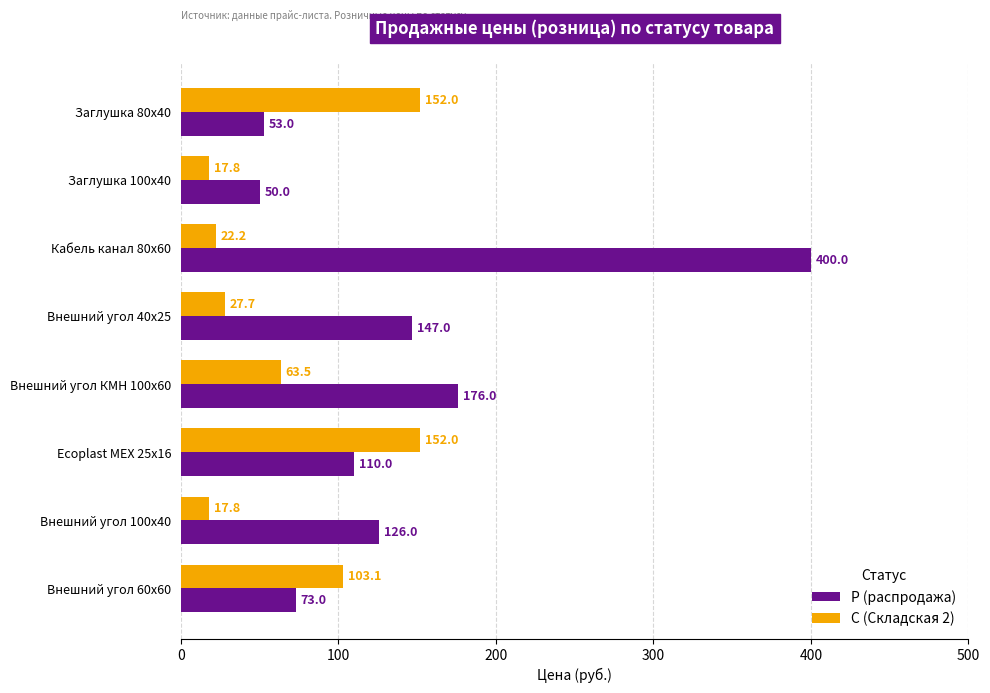

What is the difference between the highest and lowest values at Внешний угол КМН 100х60?

112.5